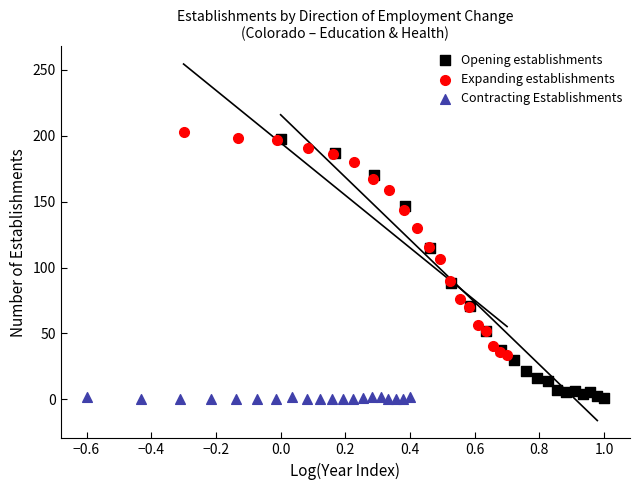

Which series has the widest spread of Y values?

Opening establishments